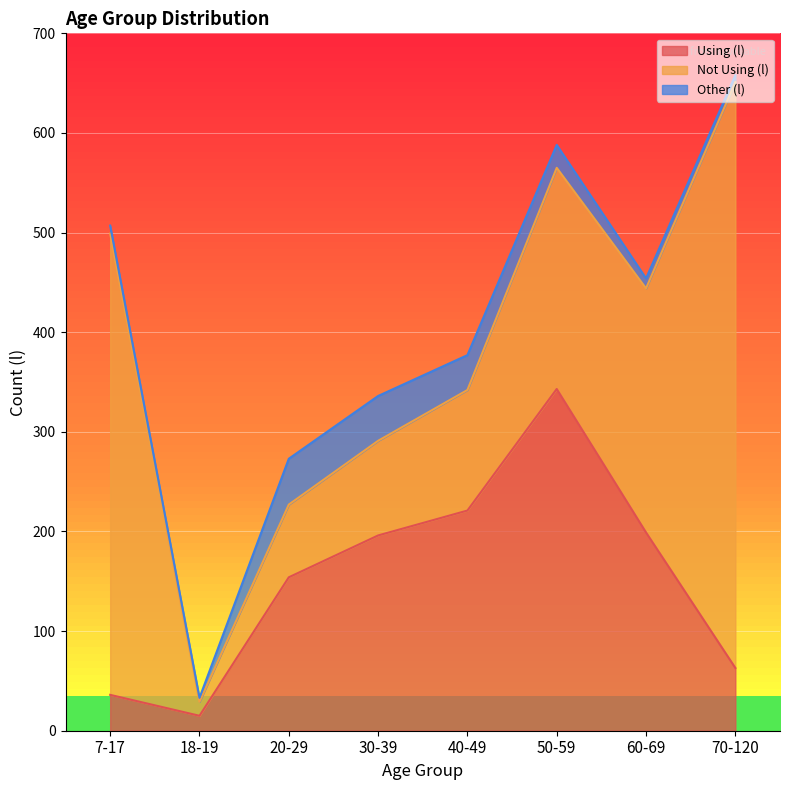

What is the label of the 2nd point from the left?

18-19